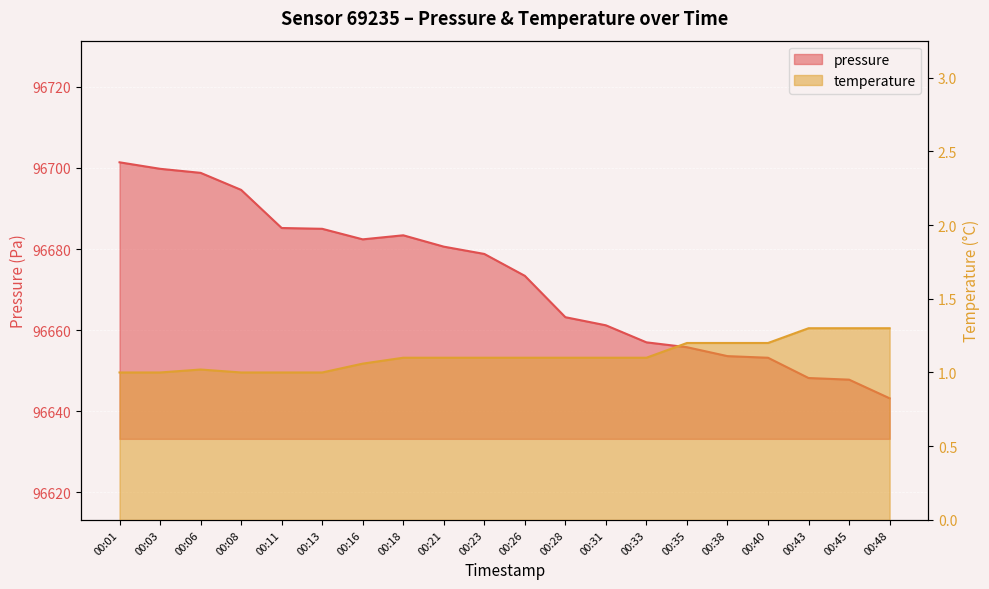

Which category has the highest value across all series?

00:01